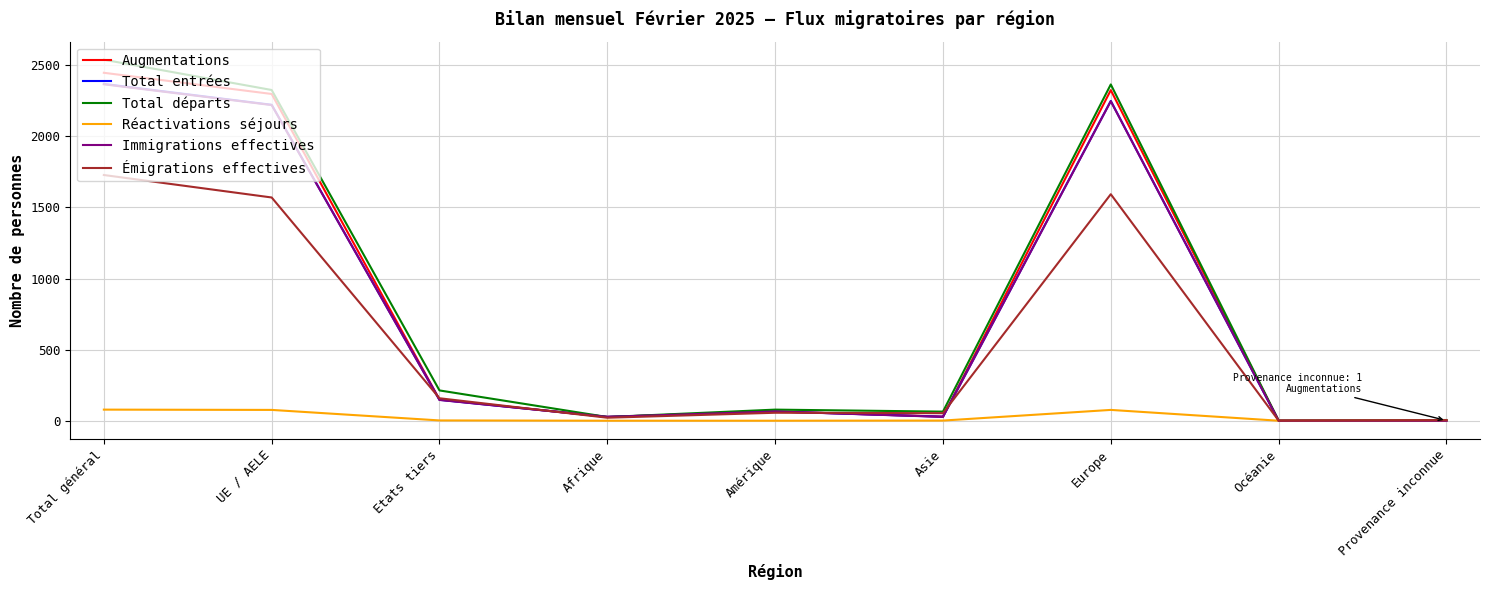

What is the maximum value shown in the chart?

2539